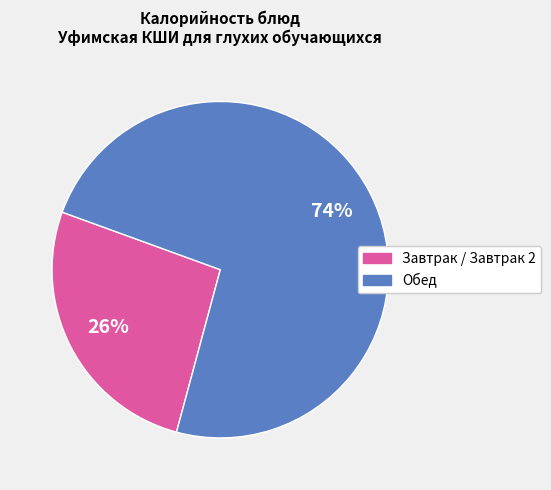

To the nearest percent, what portion does Завтрак / Завтрак 2 represent?

26%